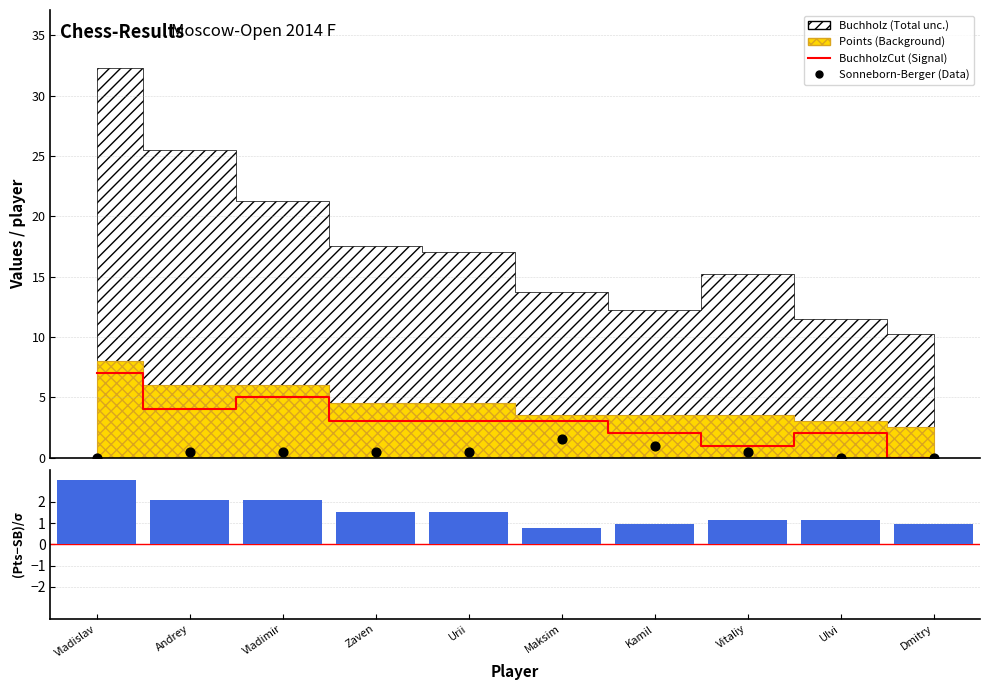

Which series reaches the minimum Y coordinate?

BuchholzCut (Signal)